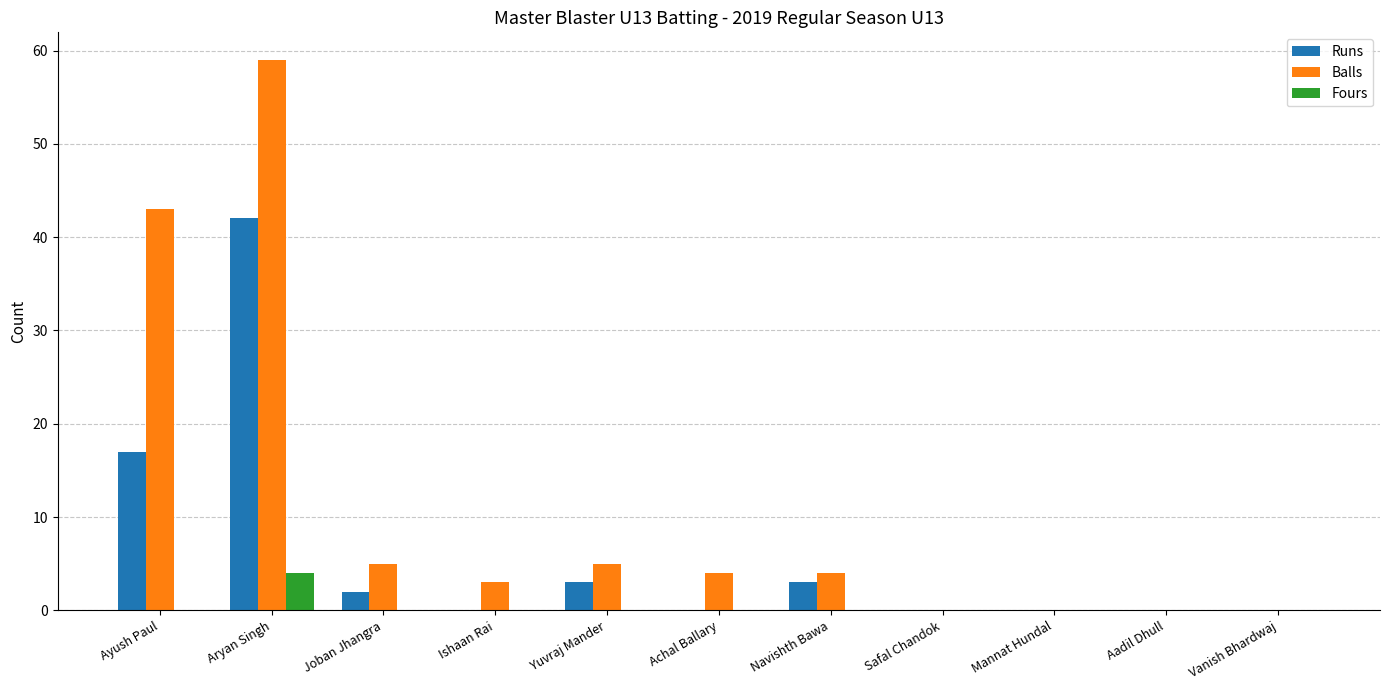

What are all the series names shown in the legend?

Runs, Balls, Fours